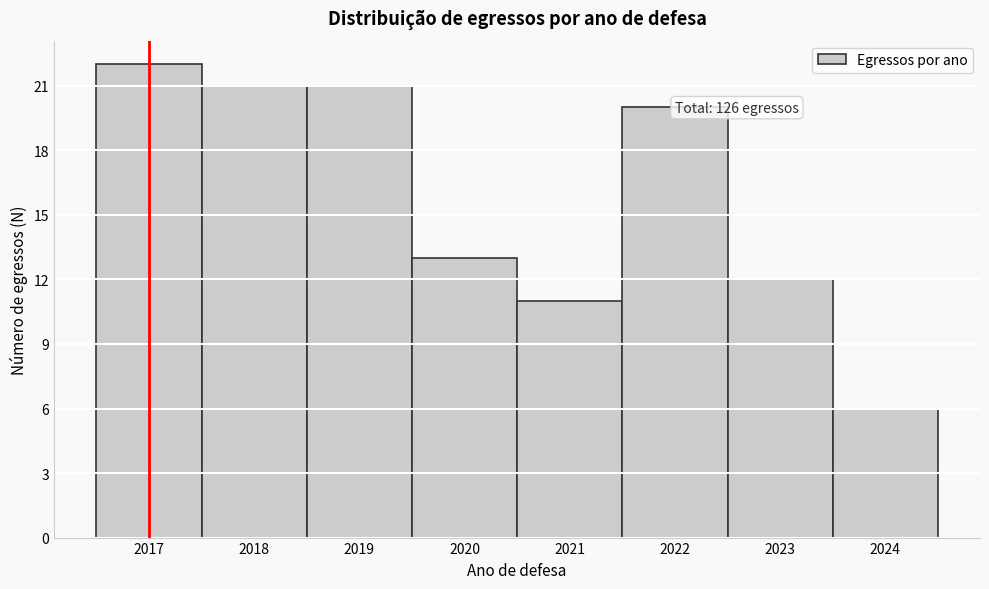

Which range on the x-axis has the tallest bar?

2016.5 to 2017.5